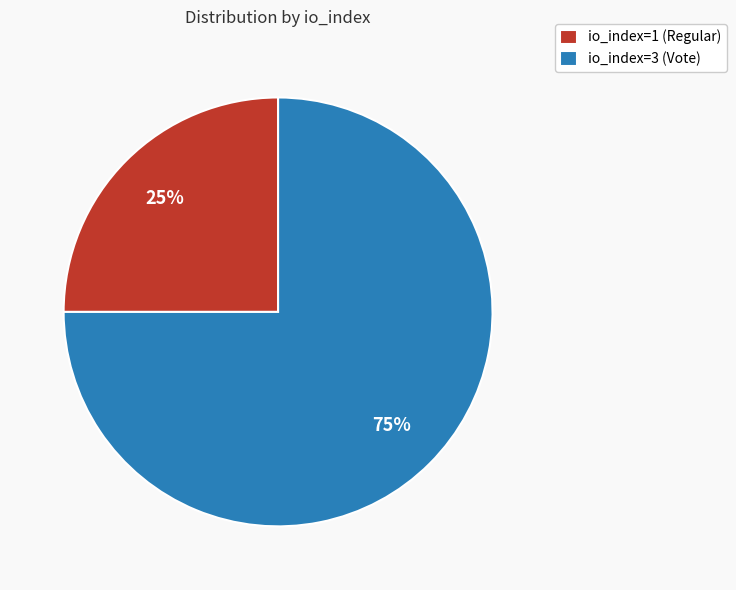

Is io_index=1 (Regular) the majority of the pie?

No